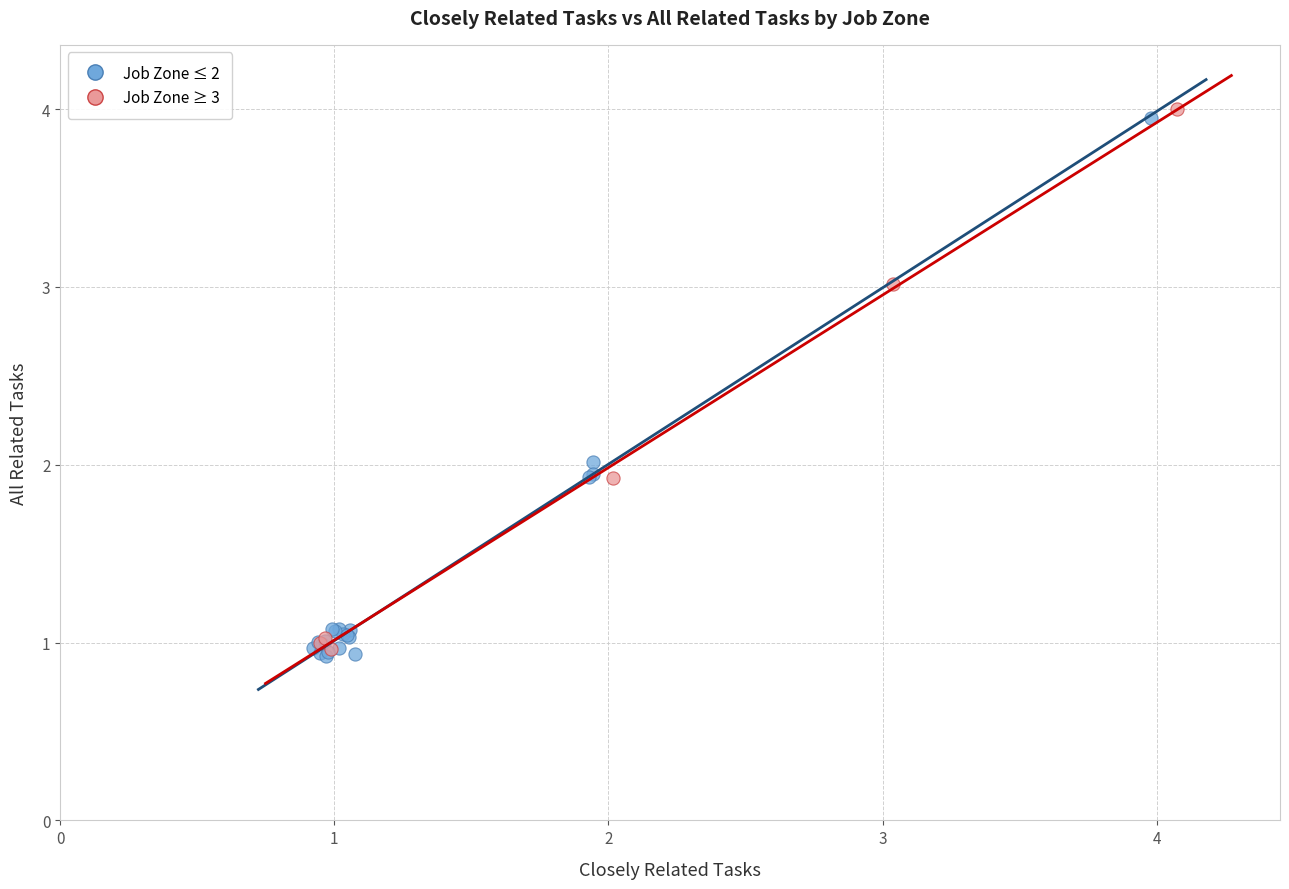

Which series reaches the minimum Y coordinate?

Job Zone ≤ 2